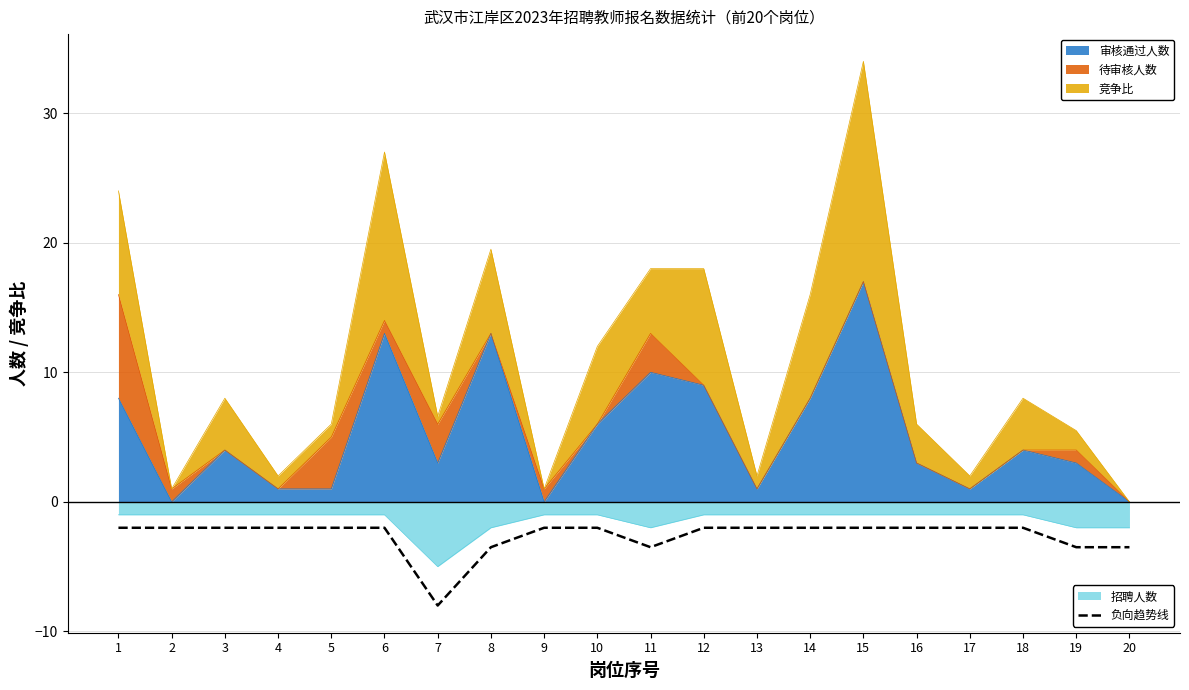

Reading left to right, extract all data points from this chart.

-2.0	-2.0	-2.0	-2.0	-2.0	-2.0	-8.0	-3.5	-2.0	-2.0	-3.5	-2.0	-2.0	-2.0	-2.0	-2.0	-2.0	-2.0	-3.5	-3.5